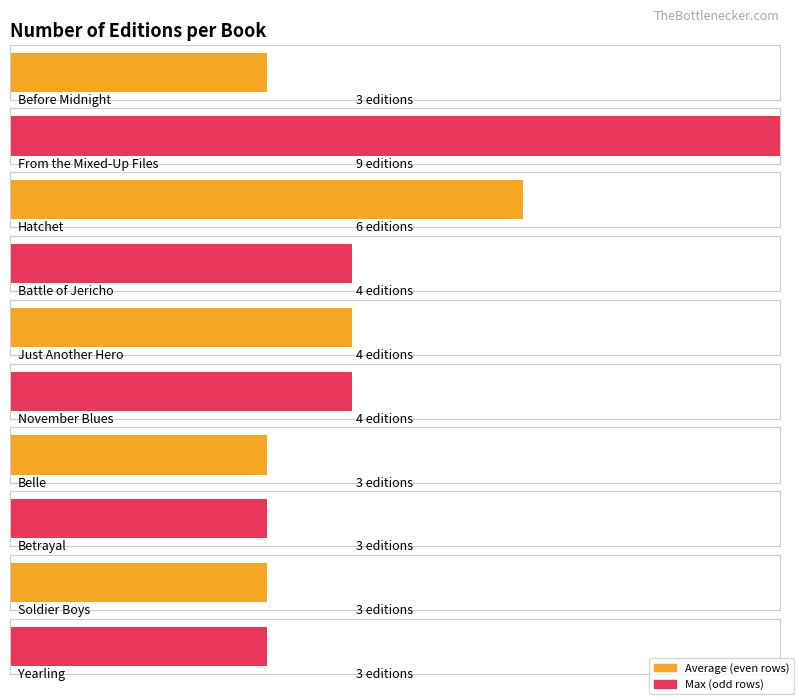

Reading left to right, transcribe all the data shown in this chart.

Before Midnight=3	From the Mixed-Up Files=9	Hatchet=6	Battle of Jericho=4	Just Another Hero=4	November Blues=4	Belle=3	Betrayal=3	Soldier Boys=3	Yearling=3